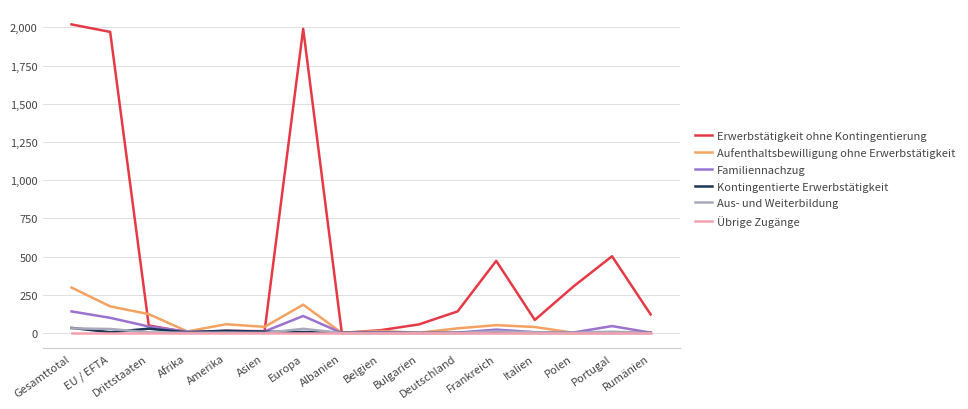

What is the sum of all Erwerbstätigkeit ohne Kontingentierung values?

7756